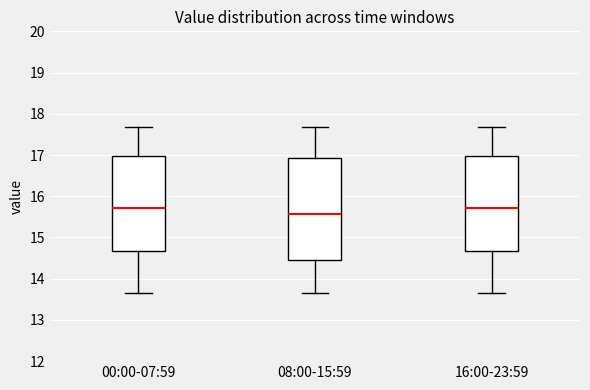

Where does the median line of the box for 00:00-07:59 sit on the y-axis? The values are not printed on the chart, so give them approximately, as read against the axis.

15.7